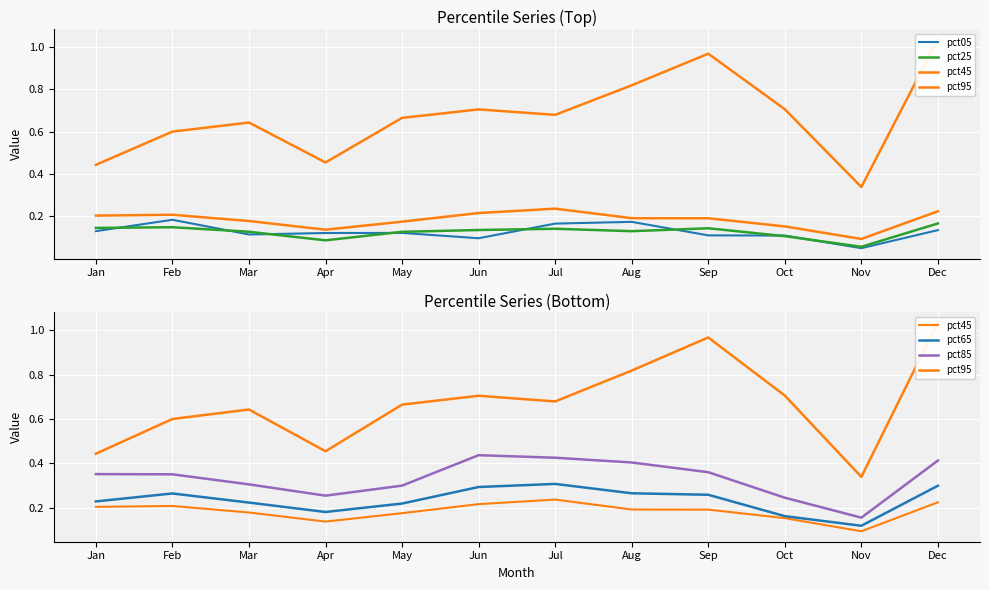

True or false: pct05 and pct95 intersect in this chart.

False